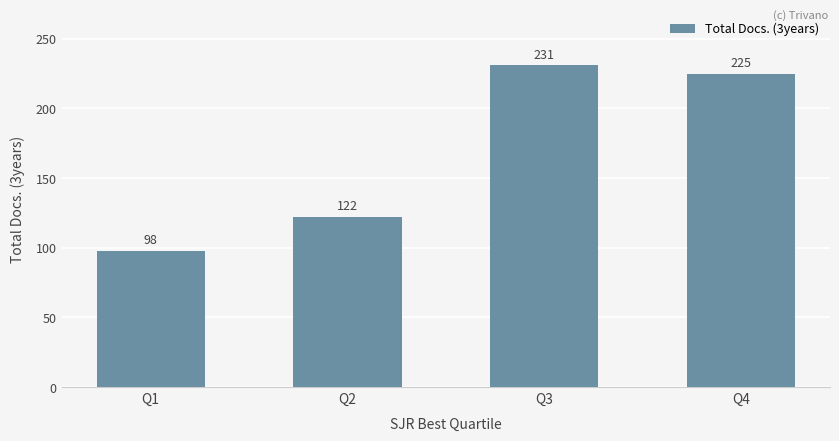

How many series are shown in this chart?

1